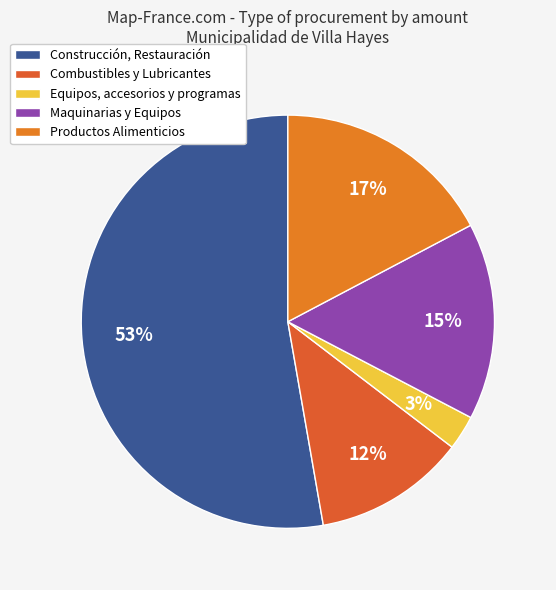

Is there any slice that represents more than half of the pie?

Yes